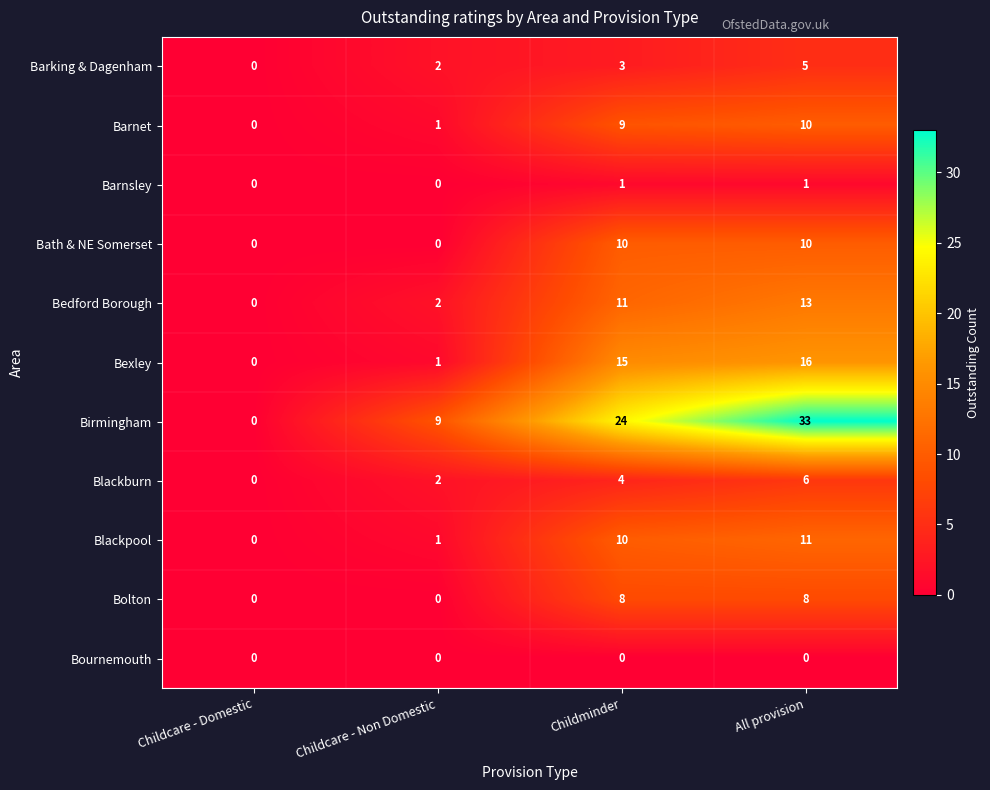

At which label does Barnet reach its peak?

All provision